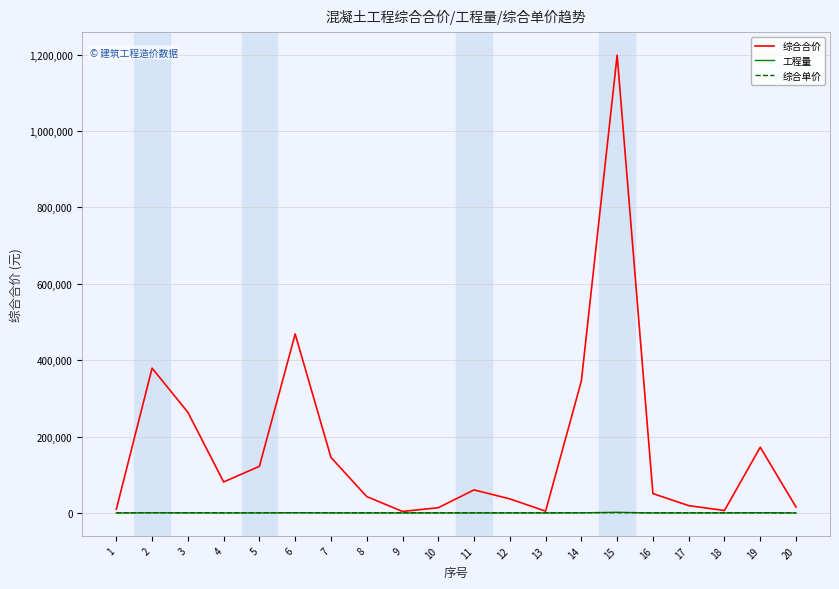

Between 1 and 5, which series saw the biggest shift?

综合合价